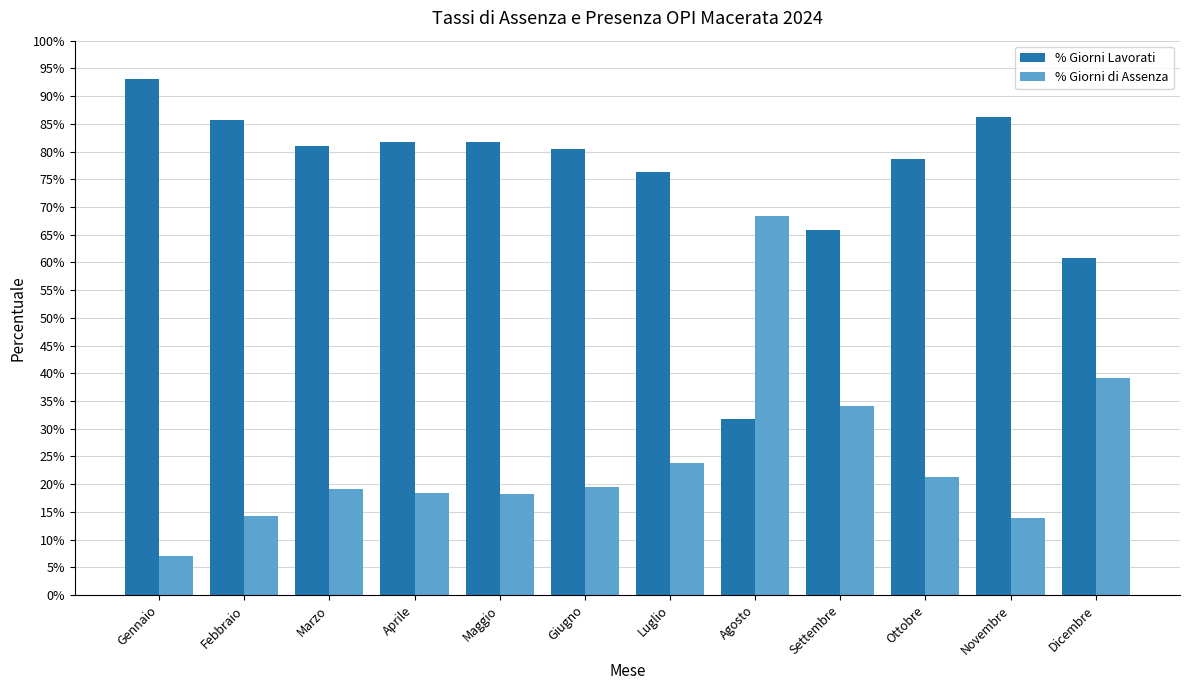

Which series changed the most between Aprile and Agosto?

% Giorni Lavorati